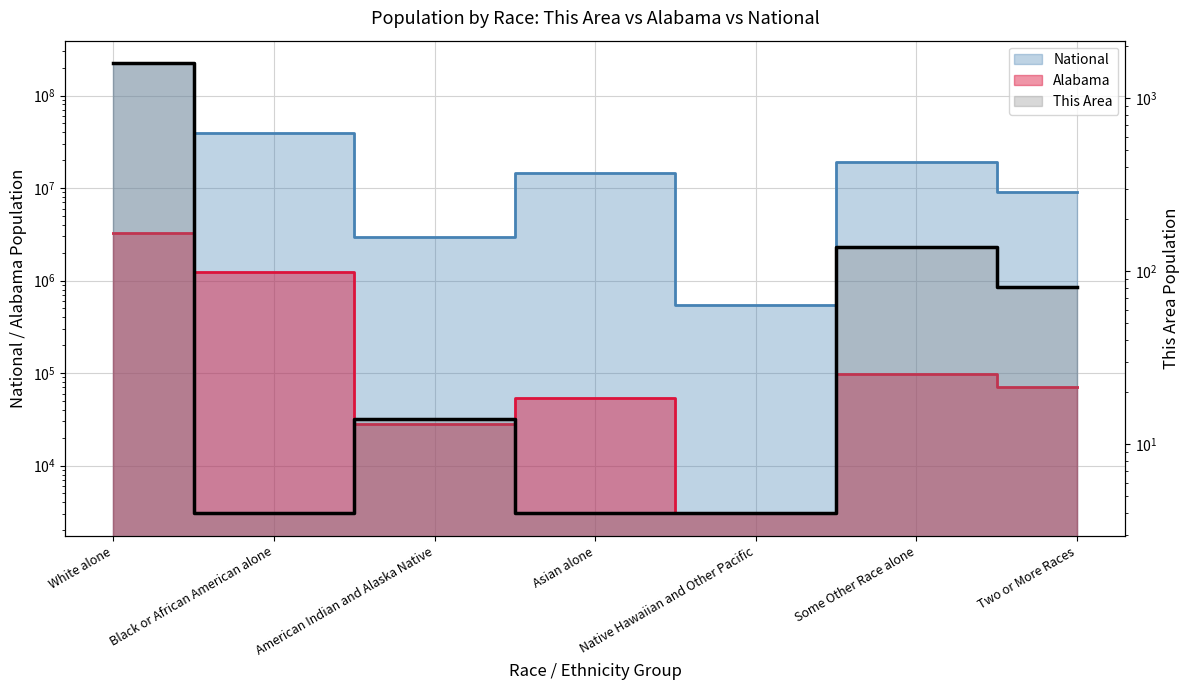

Is the value of Alabama at Asian alone greater than the value of This Area at Native Hawaiian and Other Pacific?

Yes